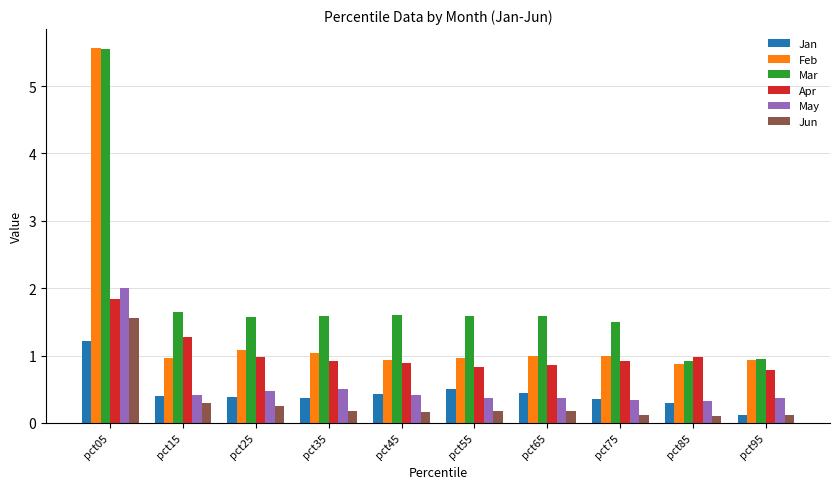

What is the difference between the highest and lowest values at pct05?

4.4